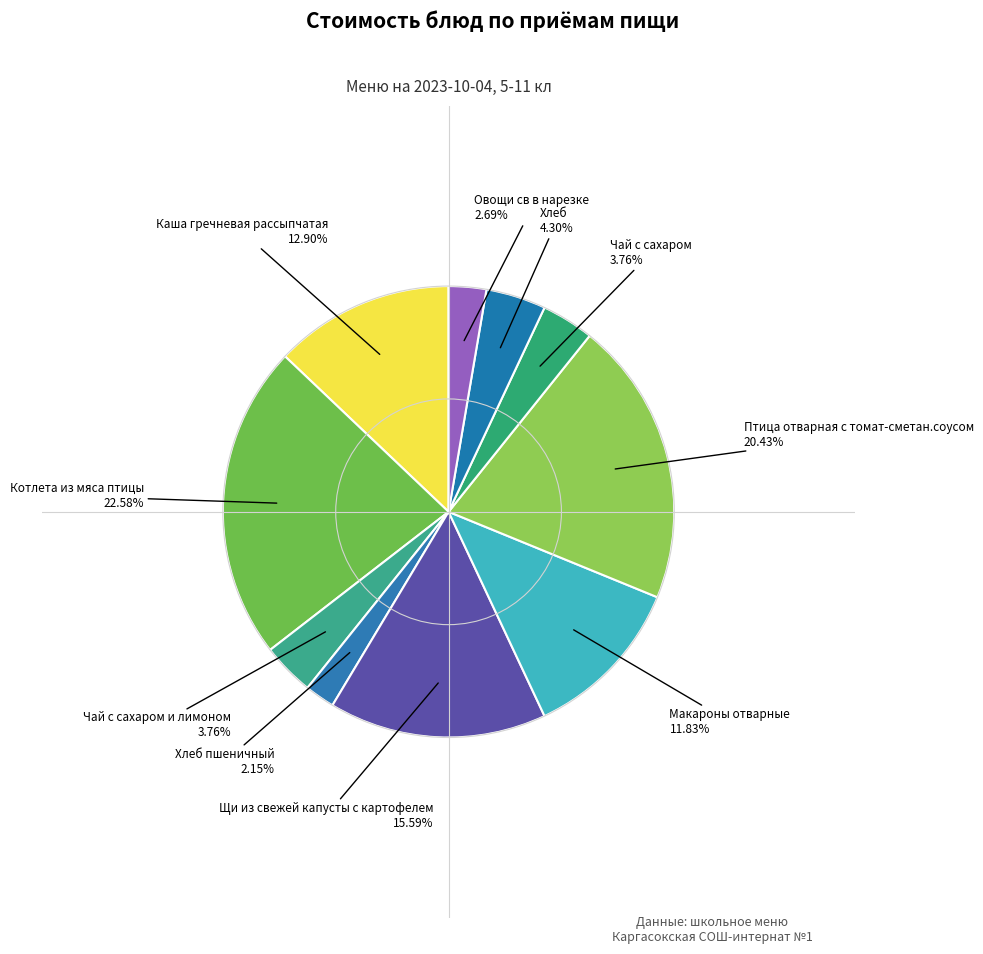

Which category has the biggest portion of the pie?

Котлета из мяса птицы